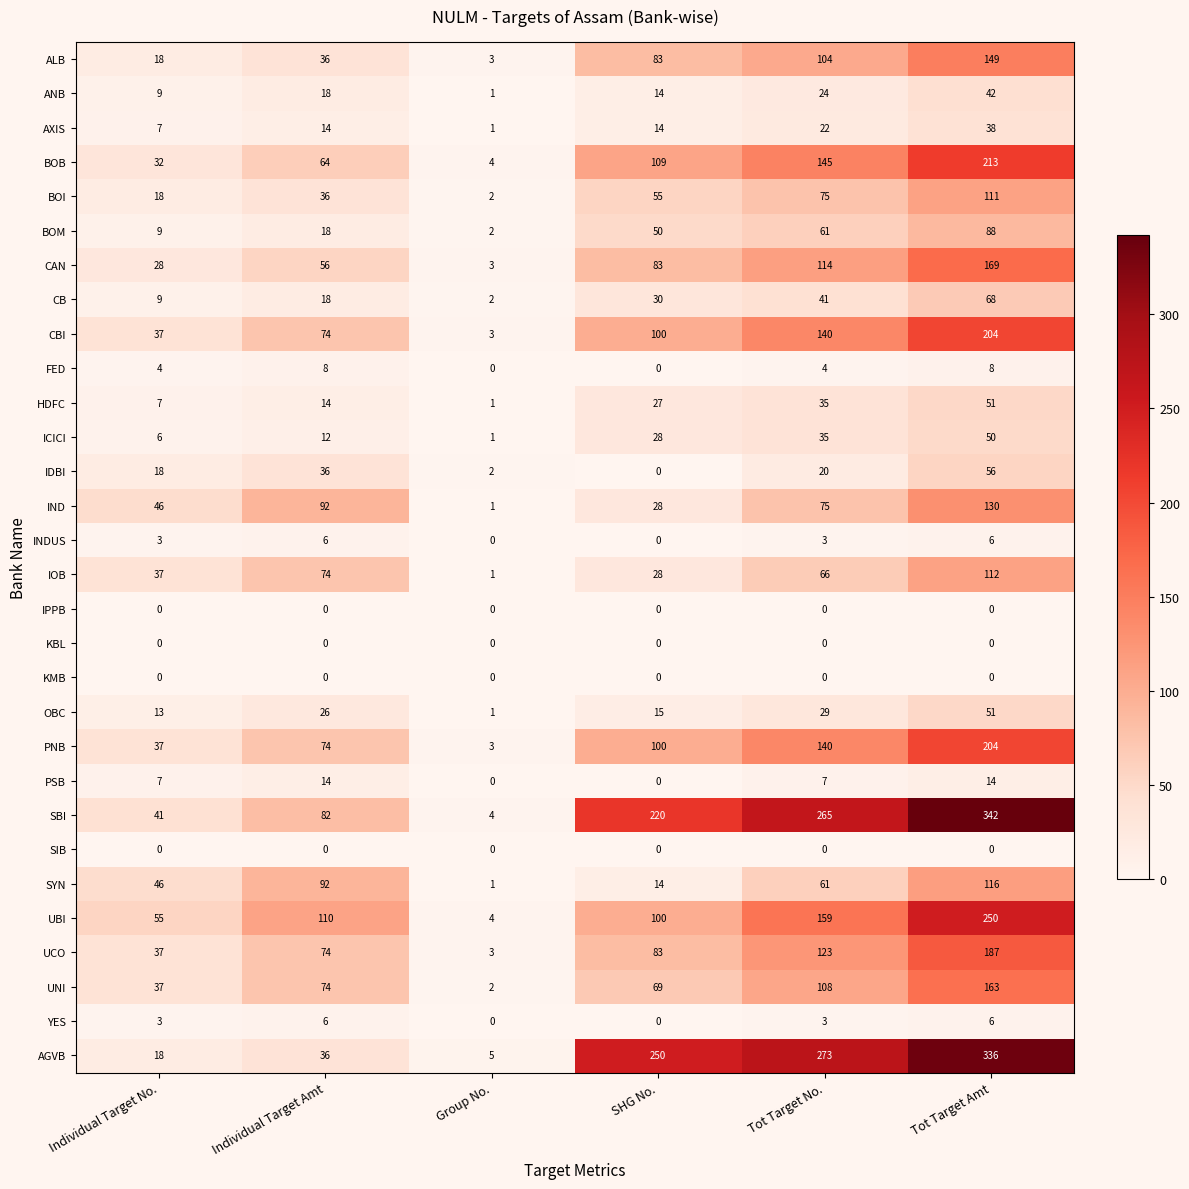

What is the difference between the second highest and minimum values in the OBC series?

28